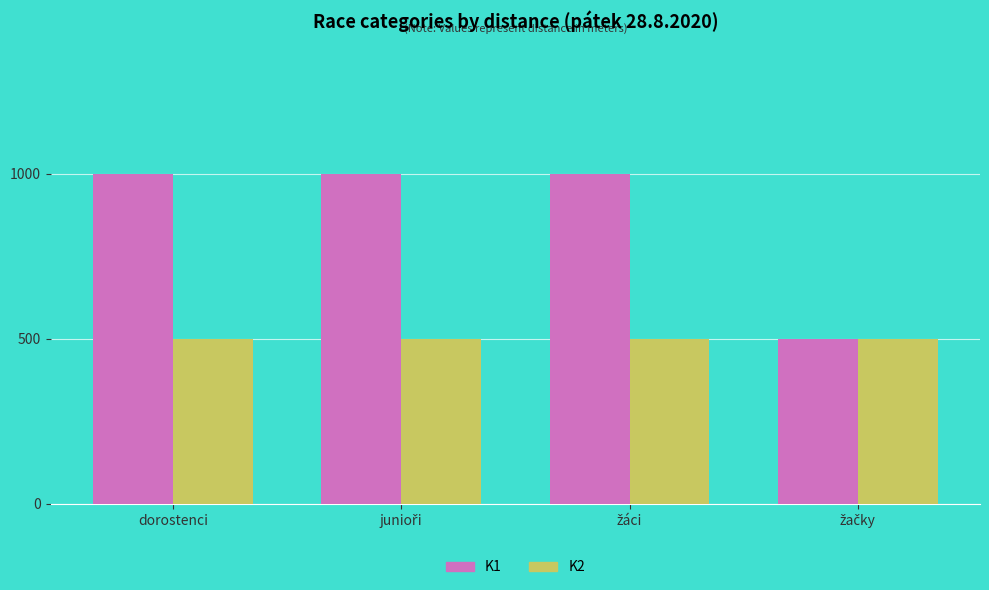

Rank the series at dorostenci from highest to lowest value.

K1, K2